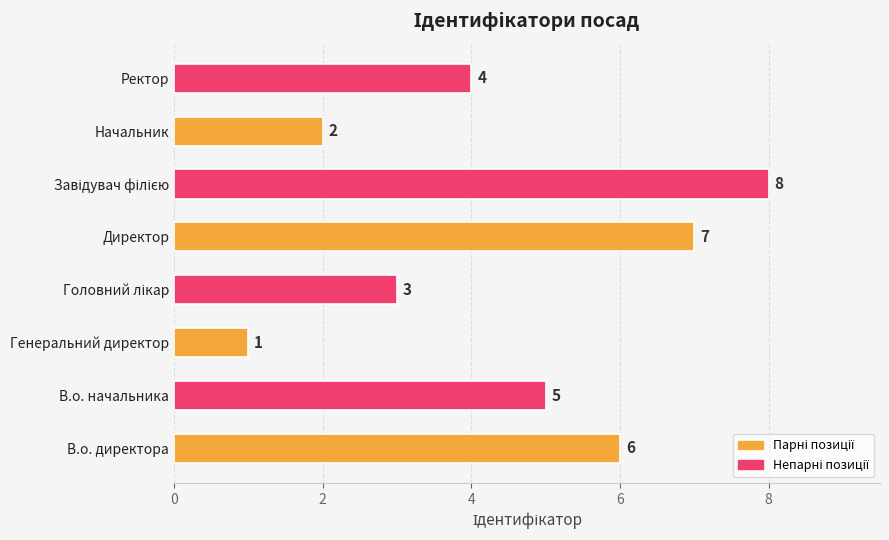

How many bars are there in total?

8